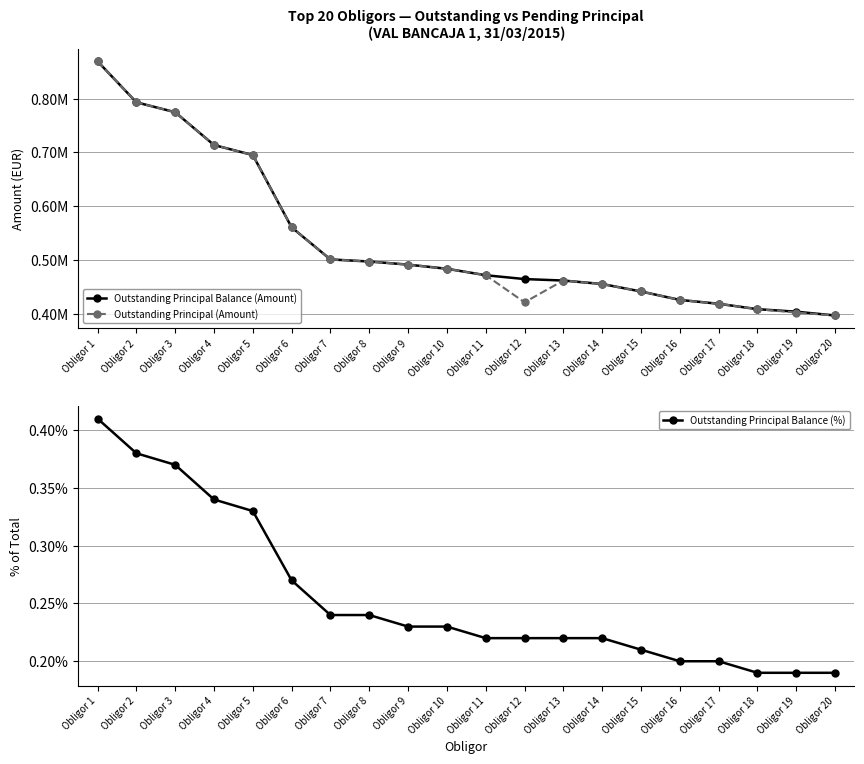

Reading left to right, transcribe all the data shown in this chart.

Outstanding Principal Balance (Amount): Obligor 1=869621.6	Obligor 2=793335.0	Obligor 3=774899.7	Obligor 4=713843.6	Obligor 5=695219.4	Obligor 6=560689.5	Obligor 7=501067.8	Obligor 8=497170.5	Obligor 9=491379.5	Obligor 10=483688.4	Obligor 11=471668.3	Obligor 12=464526.3	Obligor 13=461786.3	Obligor 14=455338.4	Obligor 15=441449.4	Obligor 16=425735.8	Obligor 17=418581.2	Obligor 18=408520.9	Obligor 19=403816.6	Obligor 20=396774.1
Outstanding Principal (Amount): Obligor 1=869621.6	Obligor 2=793335.0	Obligor 3=774899.7	Obligor 4=713843.6	Obligor 5=695219.4	Obligor 6=560689.5	Obligor 7=501067.8	Obligor 8=497170.5	Obligor 9=491379.5	Obligor 10=483688.4	Obligor 11=471668.3	Obligor 12=421296.6	Obligor 13=461786.3	Obligor 14=455338.4	Obligor 15=441449.4	Obligor 16=425705.2	Obligor 17=418581.2	Obligor 18=408520.9	Obligor 19=402192.8	Obligor 20=396774.1
Outstanding Principal Balance (%): Obligor 1=0.4	Obligor 2=0.4	Obligor 3=0.4	Obligor 4=0.3	Obligor 5=0.3	Obligor 6=0.3	Obligor 7=0.2	Obligor 8=0.2	Obligor 9=0.2	Obligor 10=0.2	Obligor 11=0.2	Obligor 12=0.2	Obligor 13=0.2	Obligor 14=0.2	Obligor 15=0.2	Obligor 16=0.2	Obligor 17=0.2	Obligor 18=0.2	Obligor 19=0.2	Obligor 20=0.2